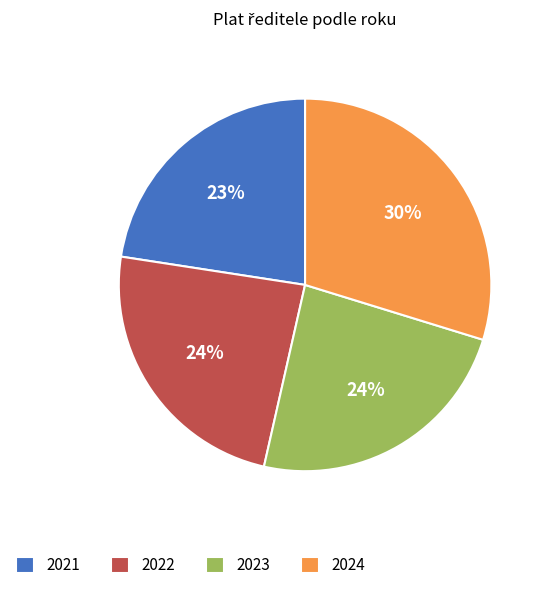

What is the largest slice in the pie chart?

2024